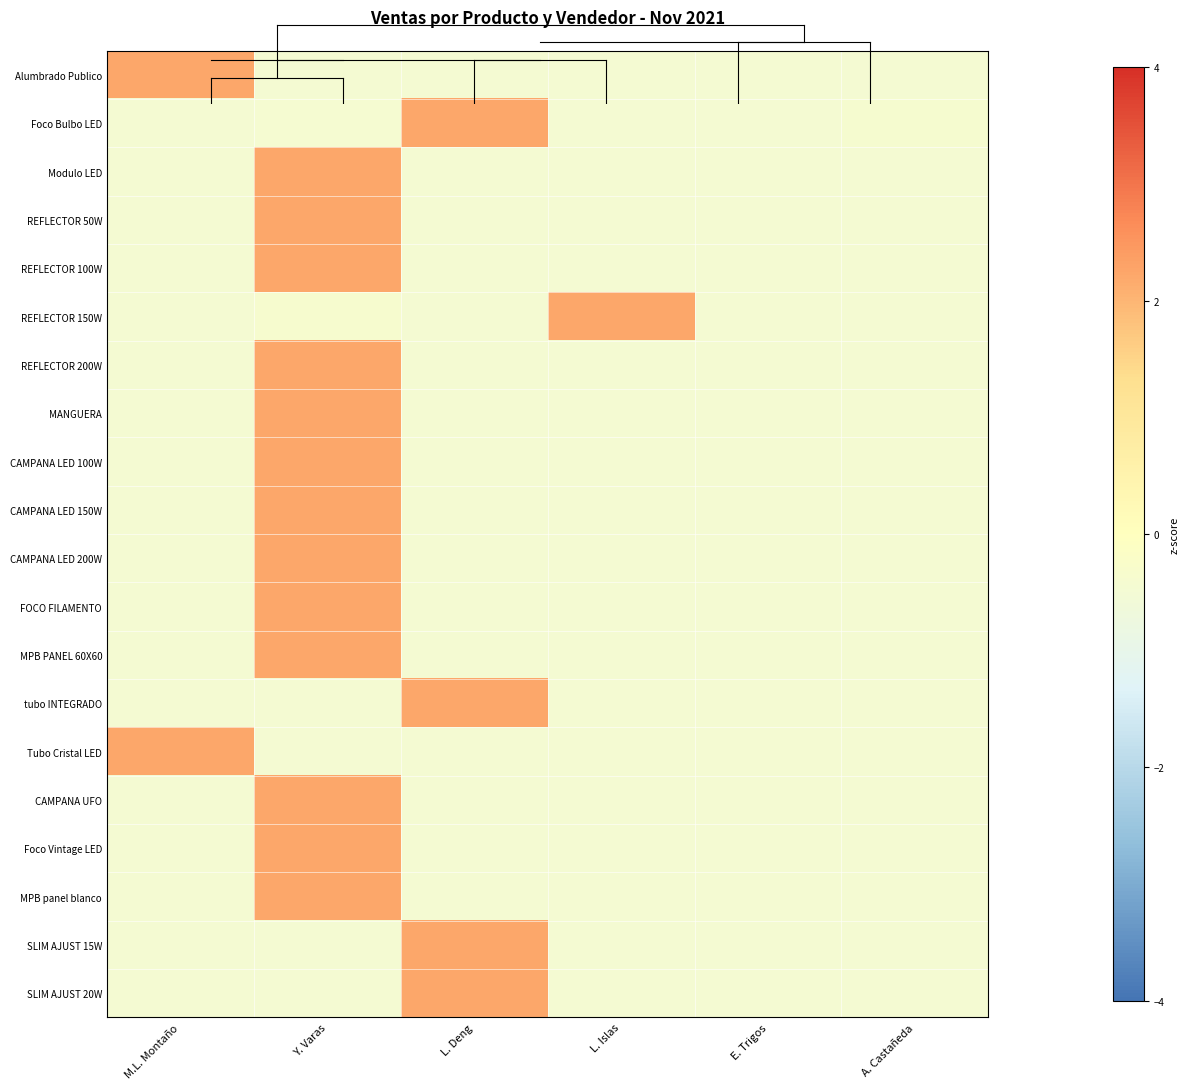

Which series changed the most between L. Islas and A. Castañeda?

REFLECTOR 150W